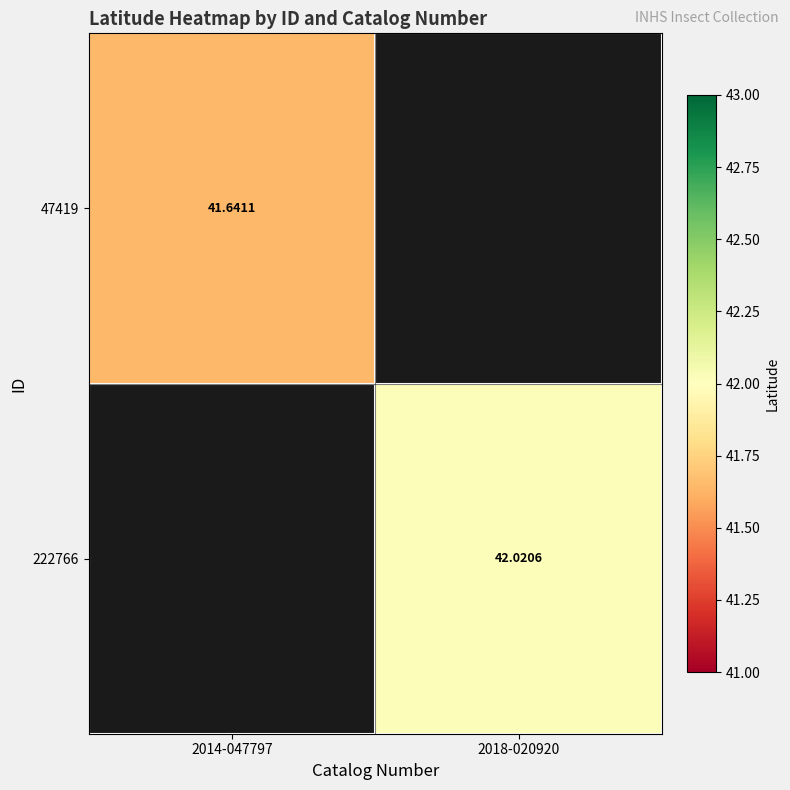

Is the value of 47419 at 2014-047797 greater than the value of 222766 at 2018-020920?

No